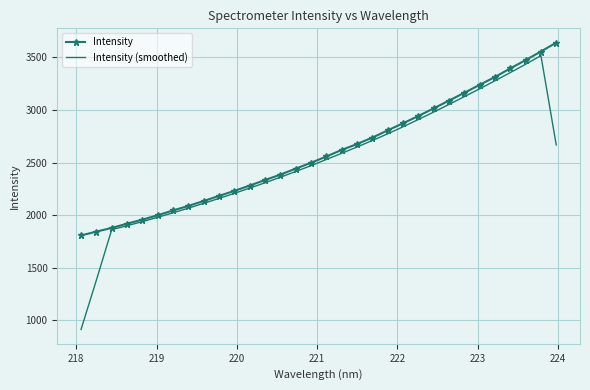

Which series has the largest range (max minus min)?

Intensity (smoothed)